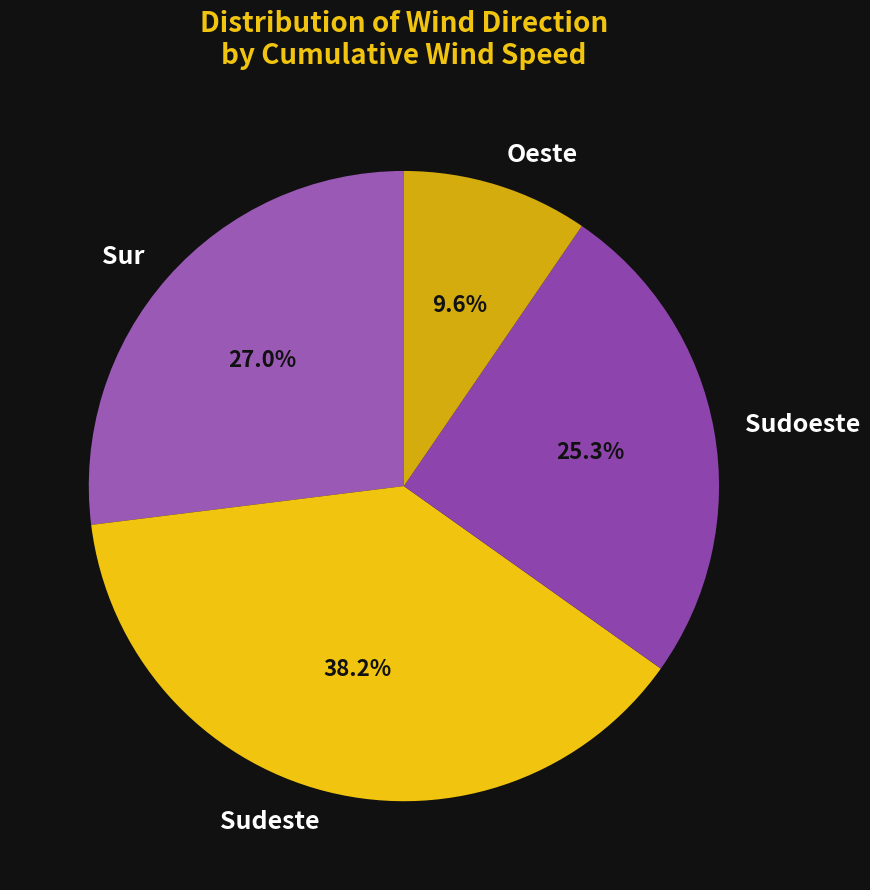

Does Oeste account for over 50% of the chart?

No